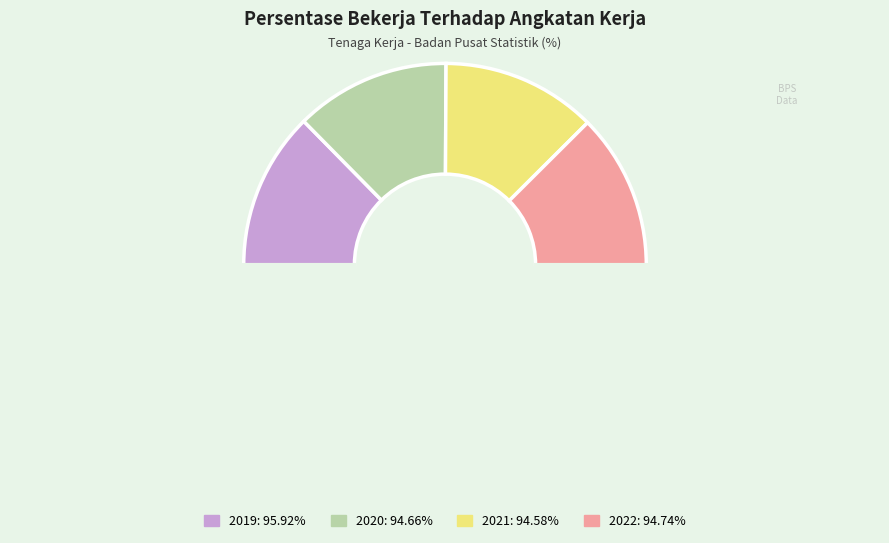

How many slices are in this pie chart?

5